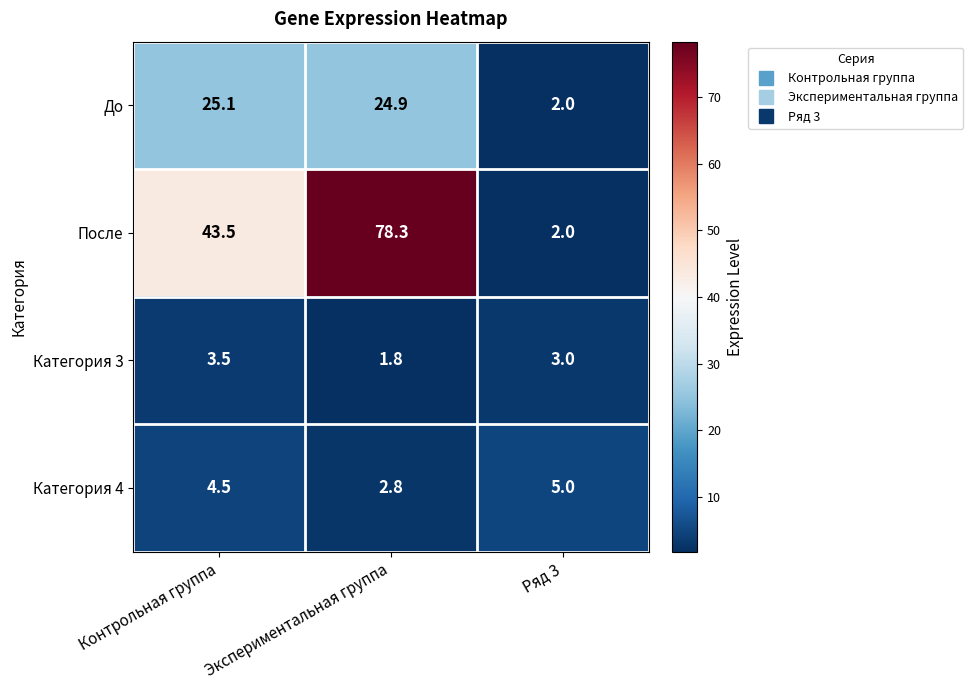

How many categories are shown in the chart?

3